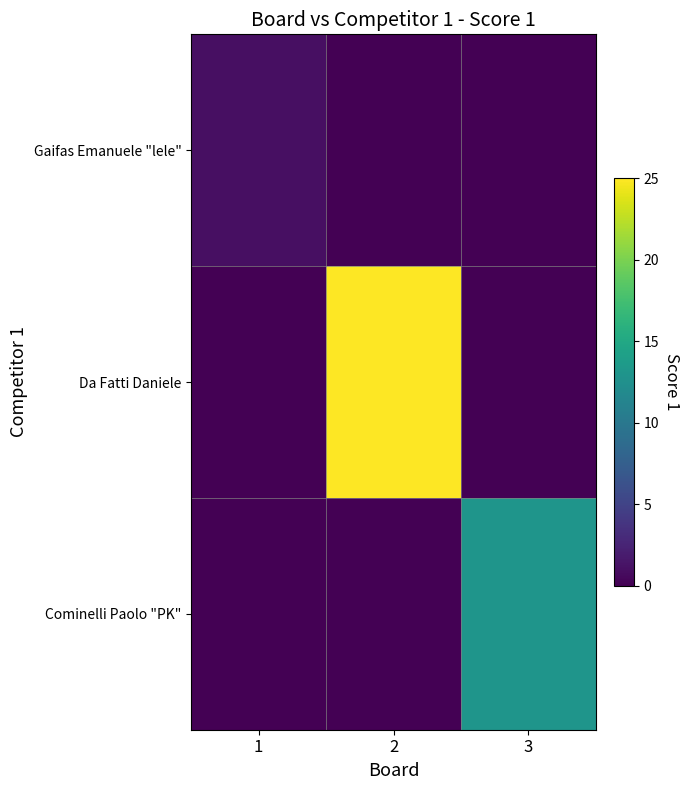

Between 2 and 3, which series saw the biggest shift?

Da Fatti Daniele